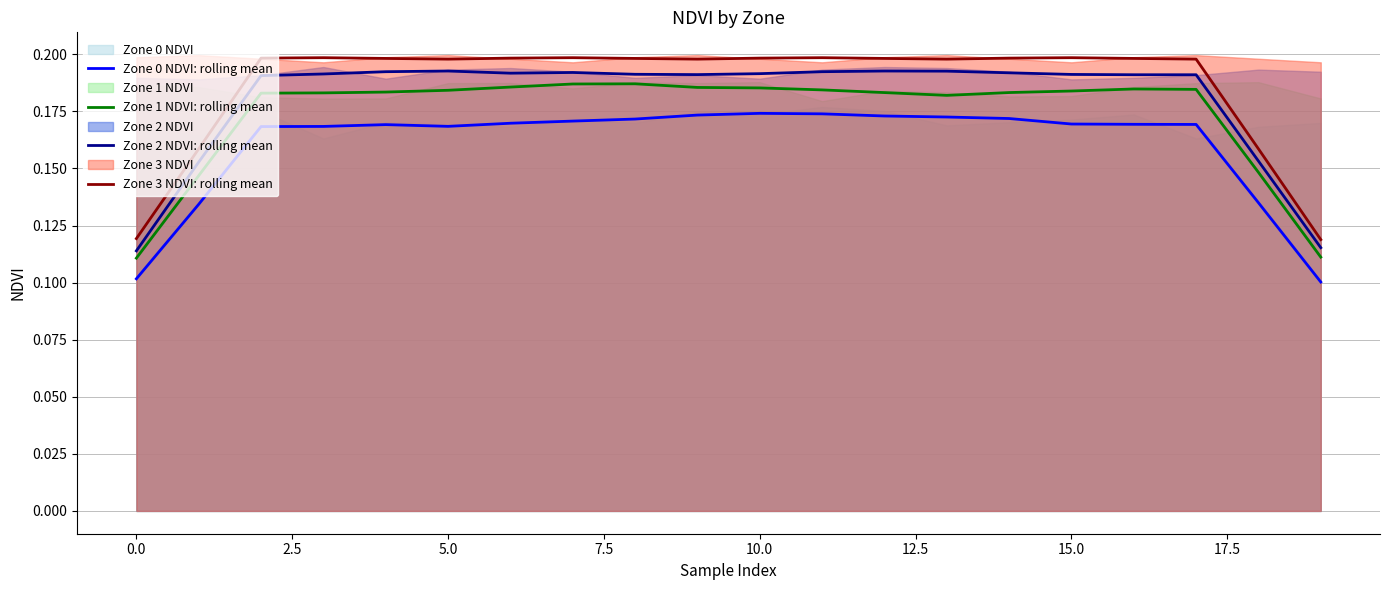

The value of Zone 2 NDVI: rolling mean at 10.0 is 0.3. True or false?

False